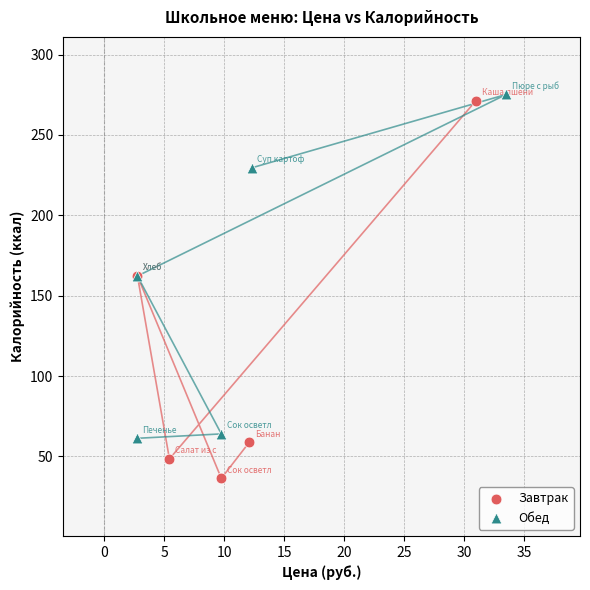

Which series has the largest Y range (max minus min)?

Завтрак